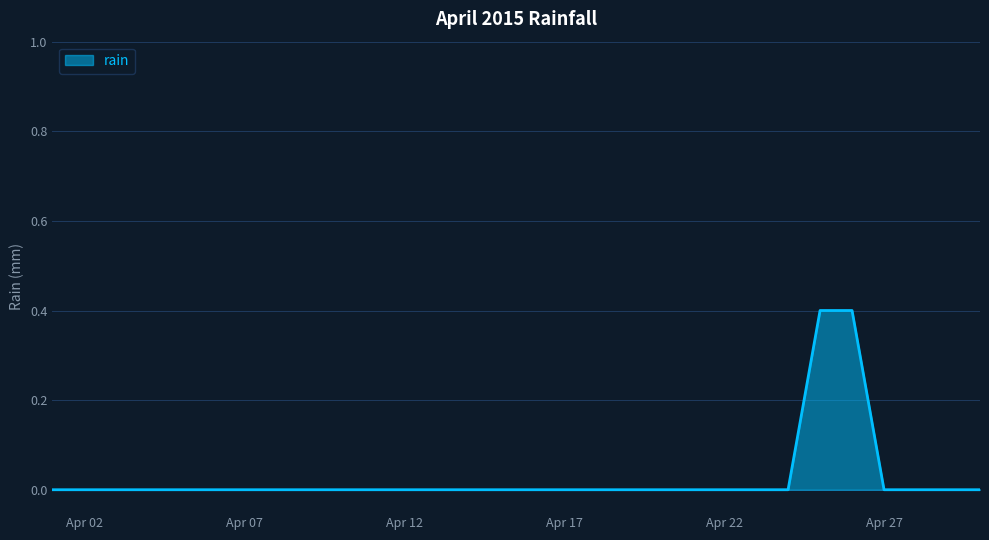

How many lines are shown in the chart?

1